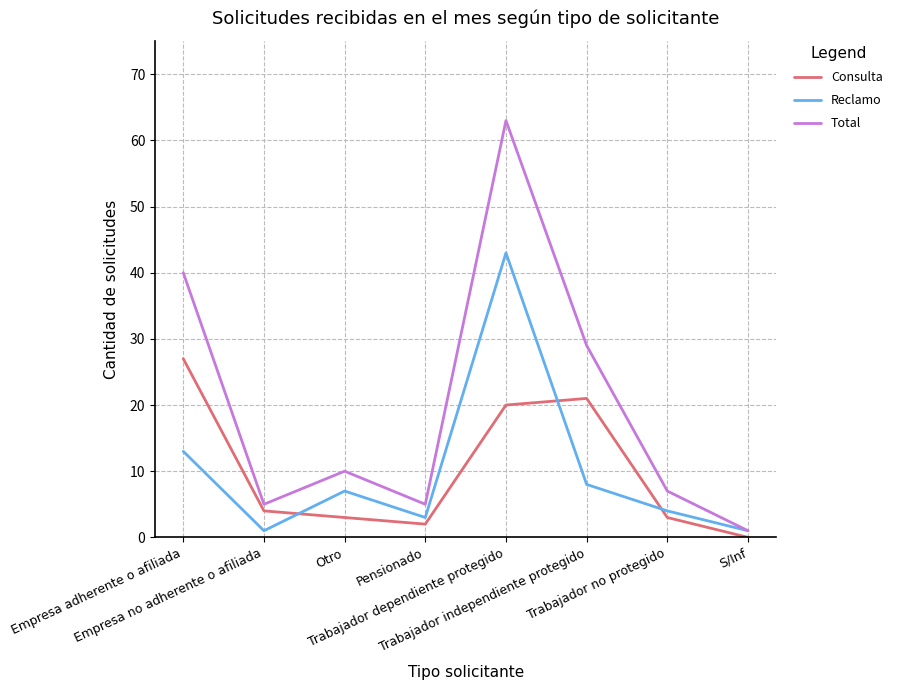

At which category does Consulta reach its first local peak?

Trabajador independiente protegido